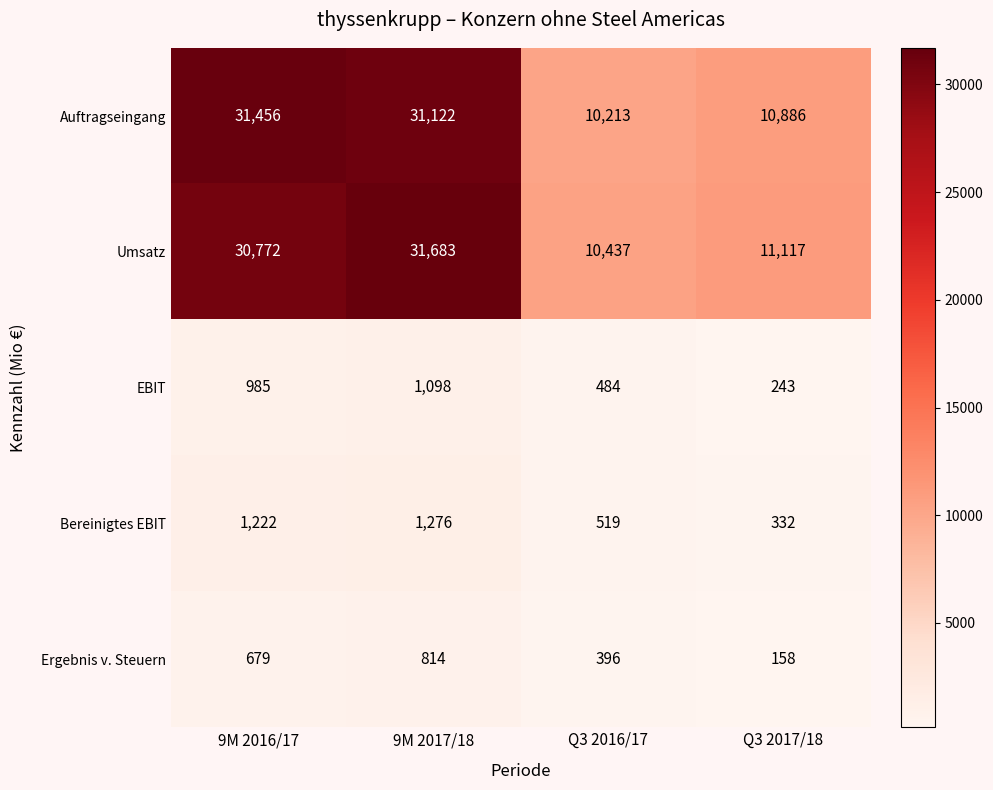

The value of Umsatz at Q3 2016/17 is 10437. True or false?

True